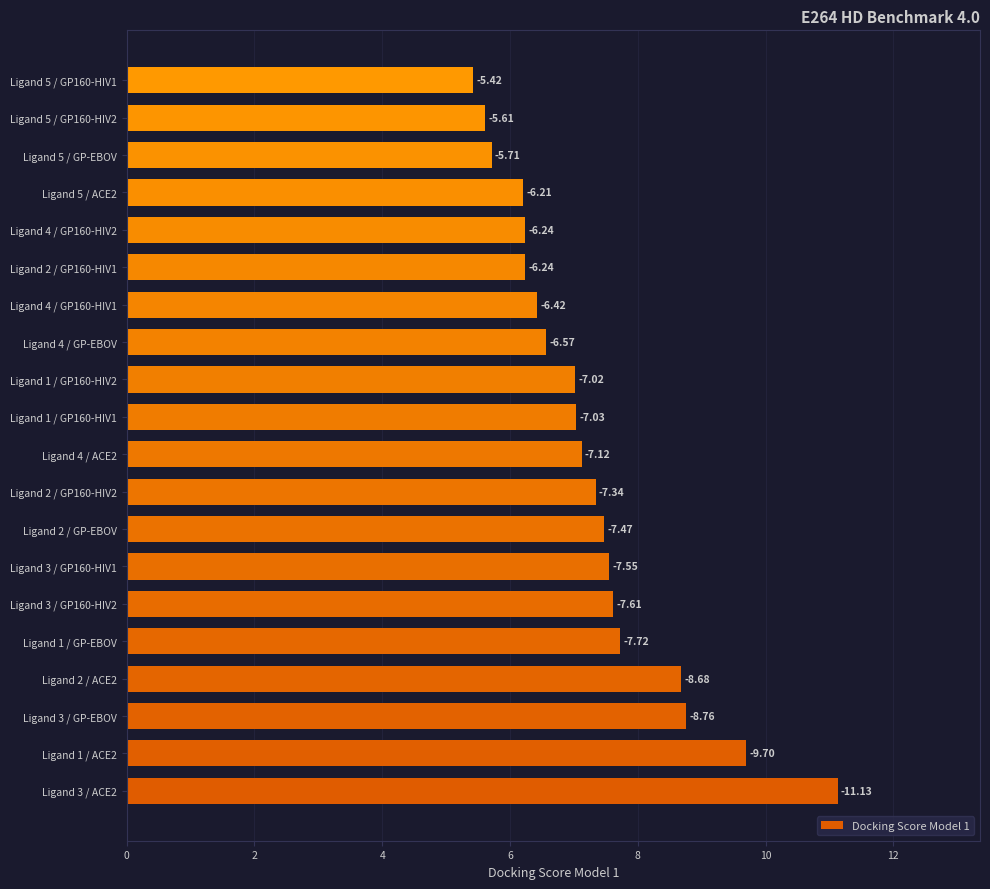

Are the bars horizontal?

Yes